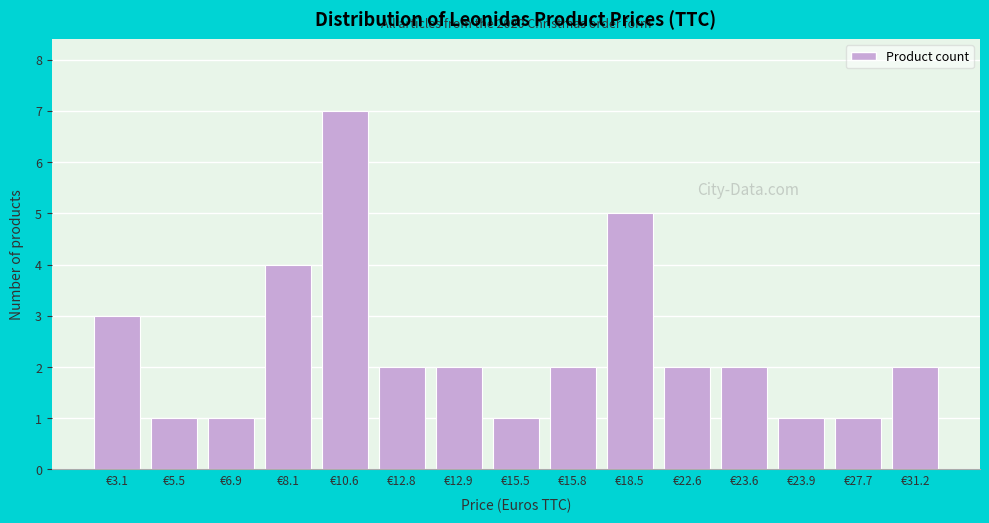

Reading left to right, transcribe all the data shown in this chart.

3	1	1	4	7	2	2	1	2	5	2	2	1	1	2